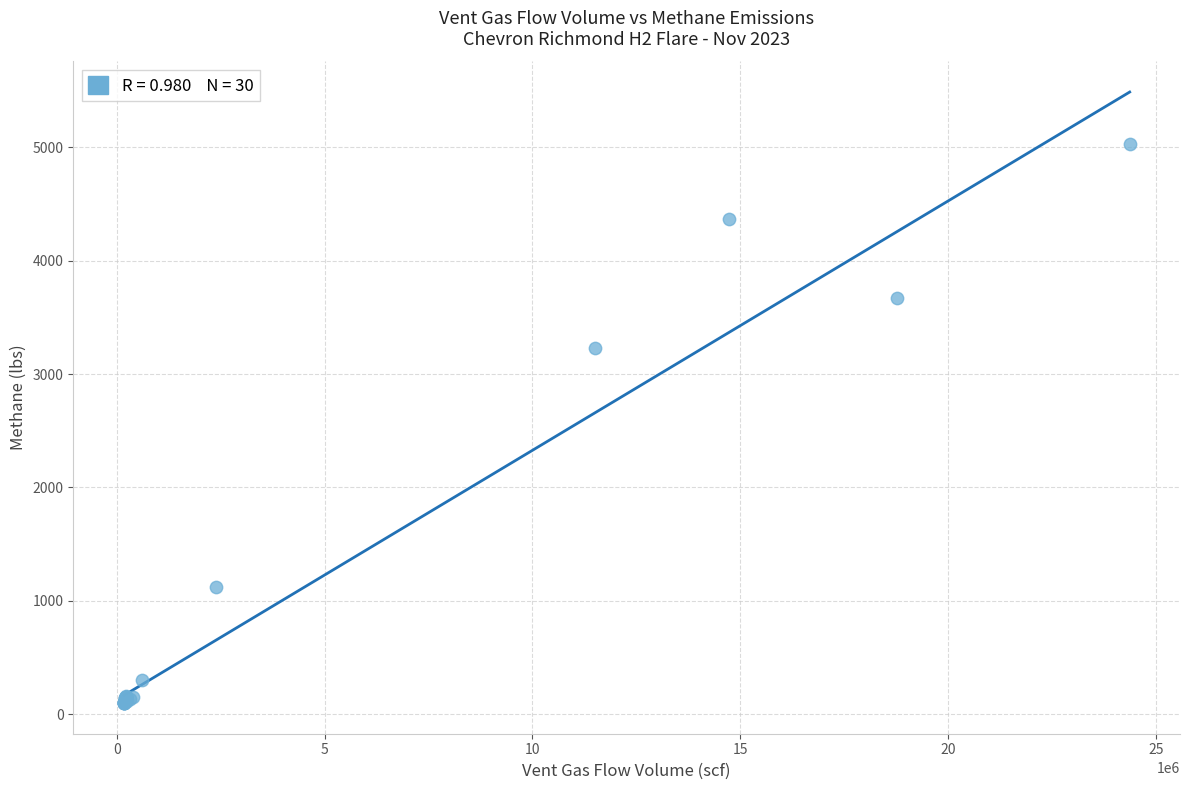

What Y value in the scatter plot is closest to 2562?

3228.9